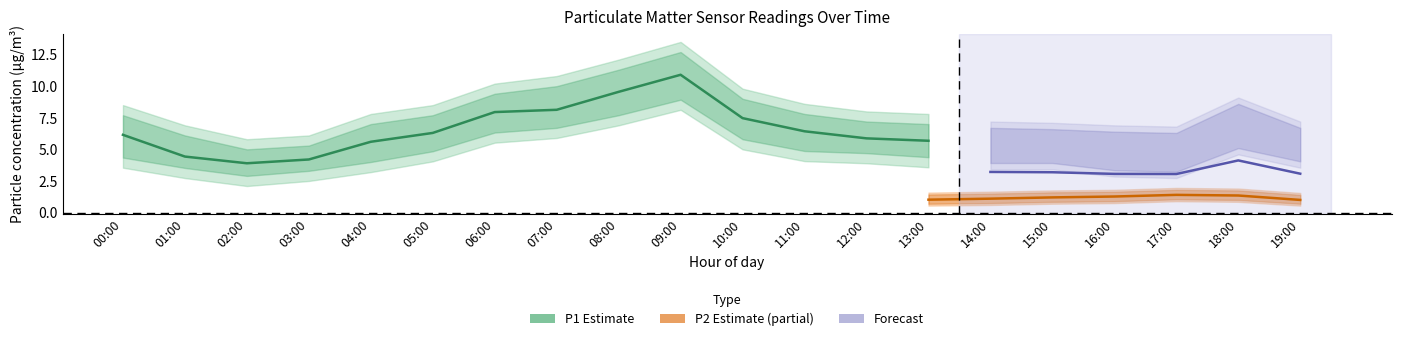

What is the sum of the P1_upper values at 17:00 and 14:00?

14.0